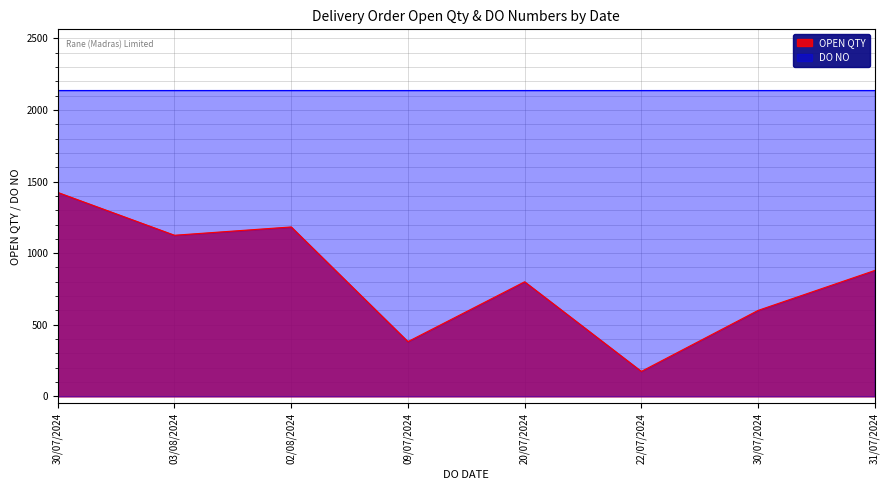

At which label is OPEN QTY closest to 799?

20/07/2024